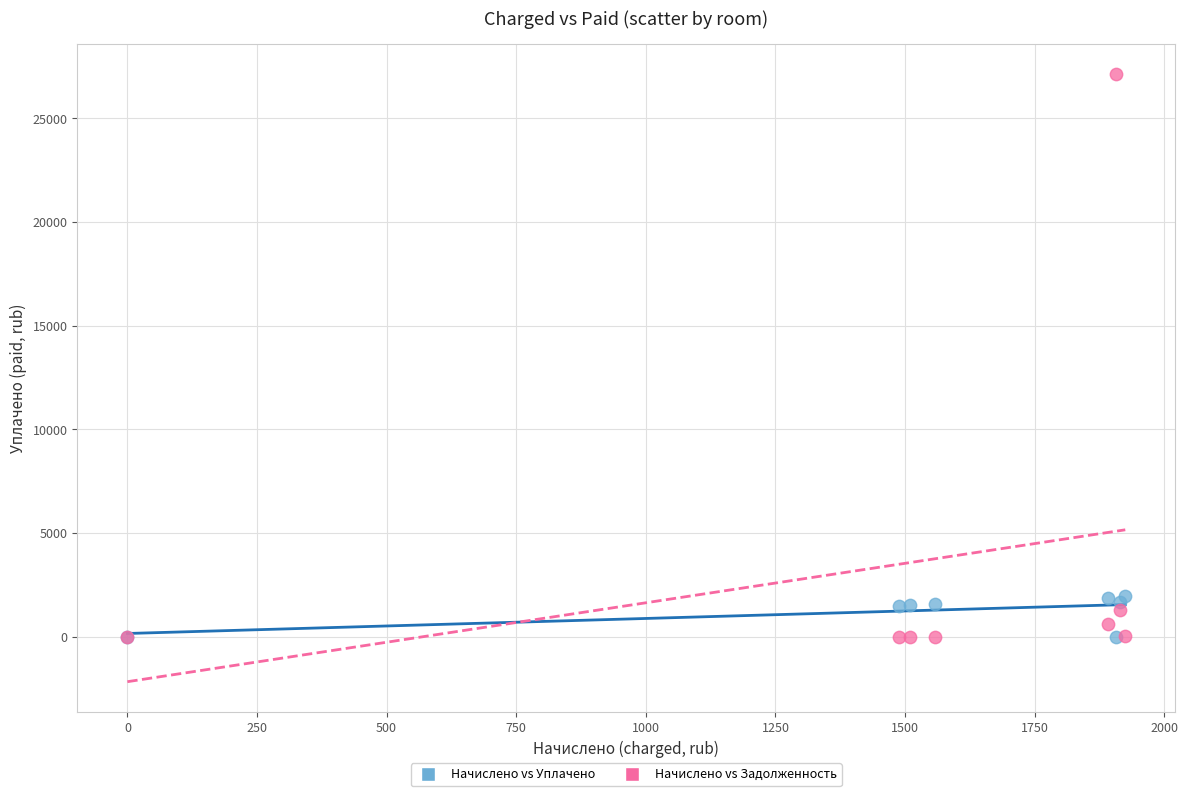

Which series has the largest Y range (max minus min)?

Начислено vs Задолженность